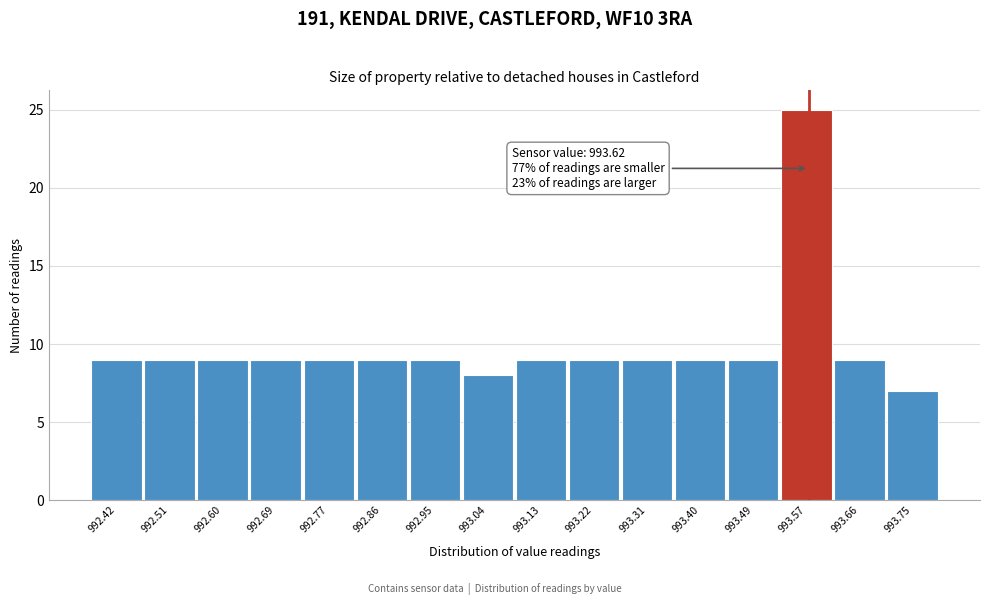

Reading left to right, what are all the values shown in this chart?

9	9	9	9	9	9	9	8	9	9	9	9	9	25	9	7